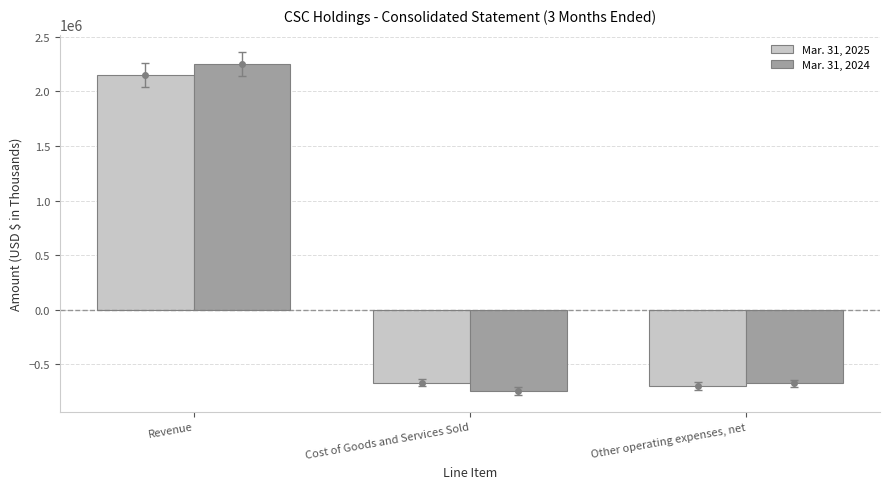

What is the maximum value shown in the chart?

2250935